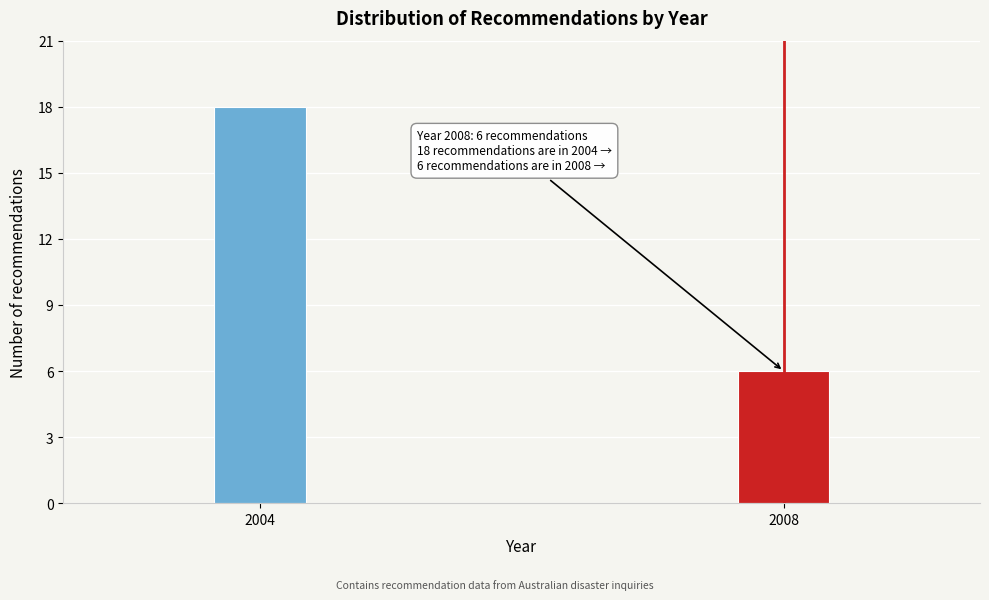

Reading left to right, what are all the values shown in this chart?

18	6